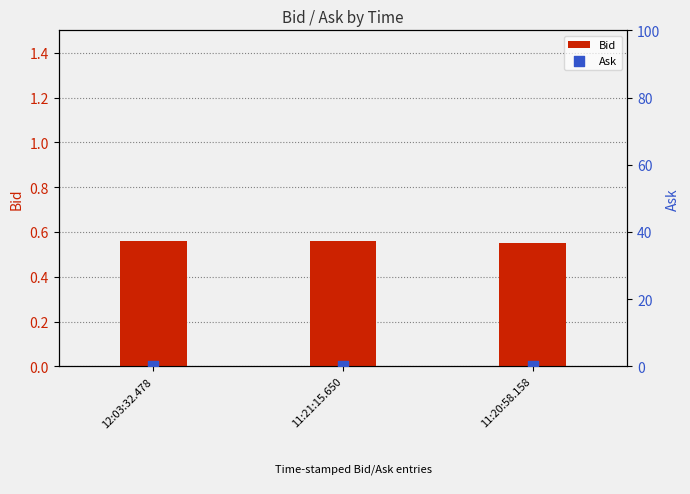

What is the total value across all series at 11:21:15.650?

0.6